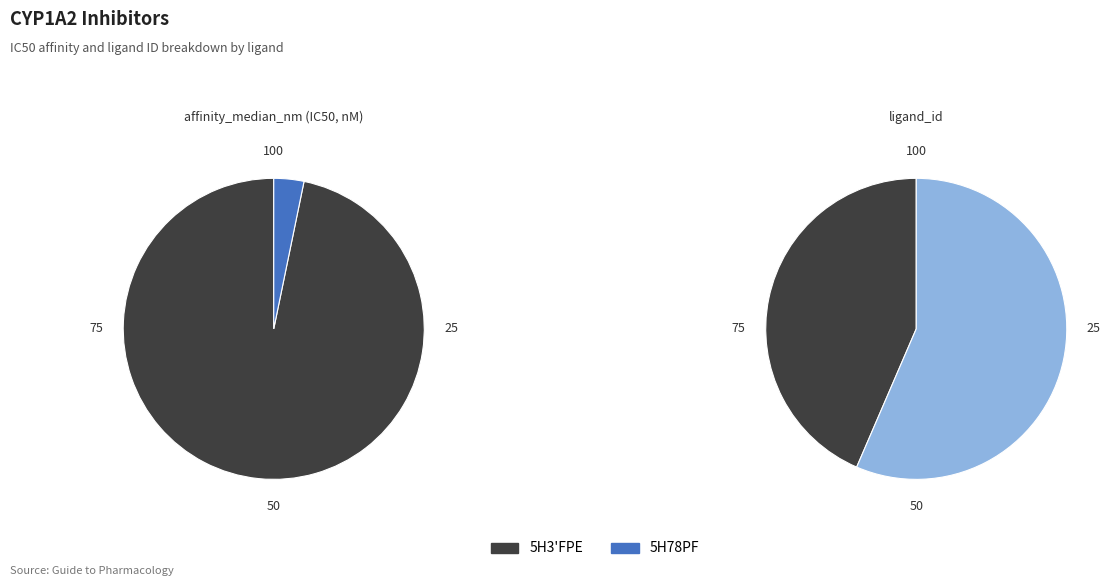

True or false: 5H78PF accounts for 1% of the total.

False